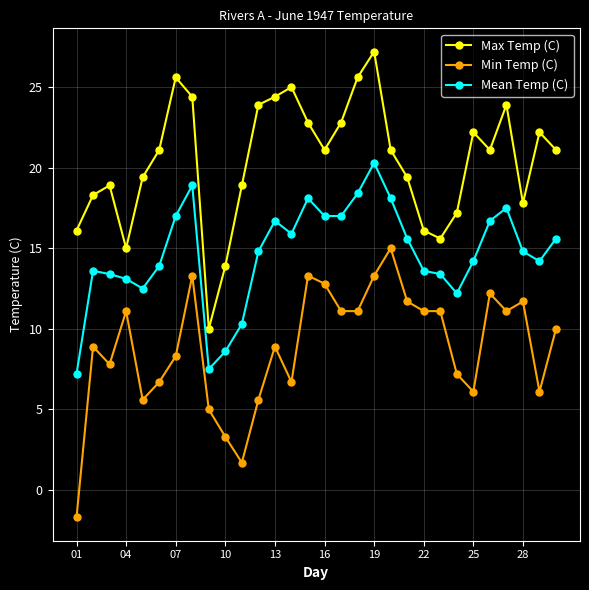

True or false: Min Temp (C) has more than 2 points higher than both neighbors.

True